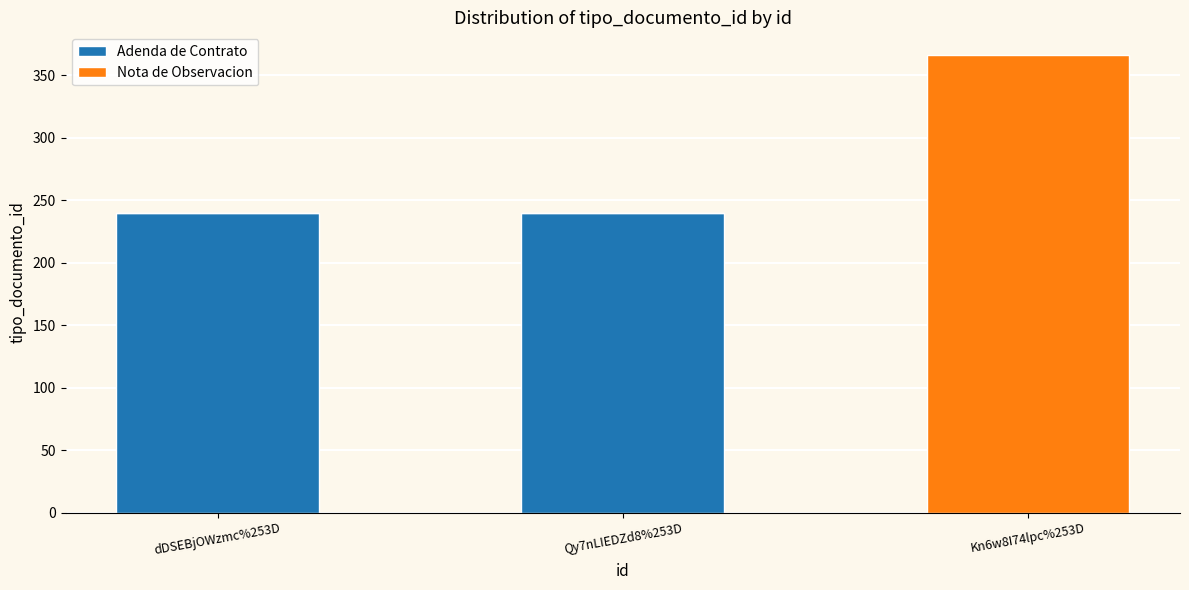

The Adenda de Contrato series shows 0 at Kn6w8I74lpc%253D. True or false?

True